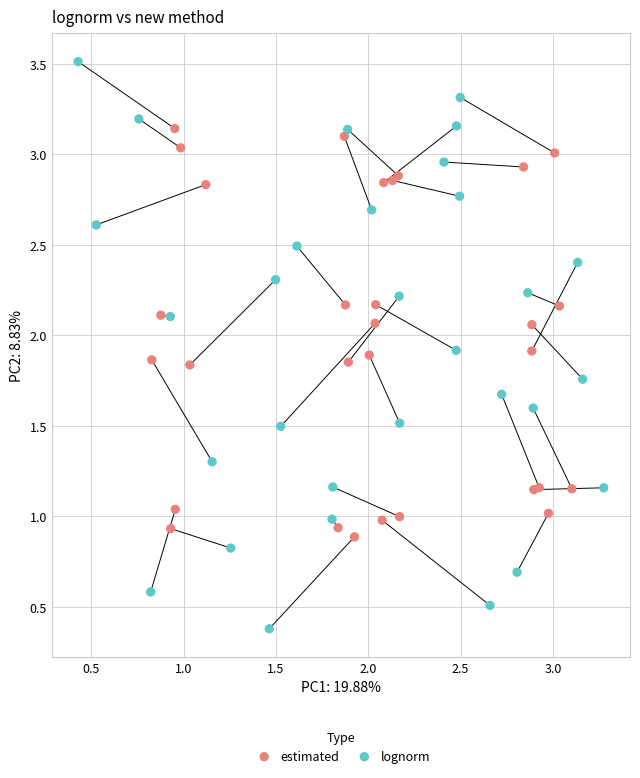

Which series has the largest Y range (max minus min)?

lognorm